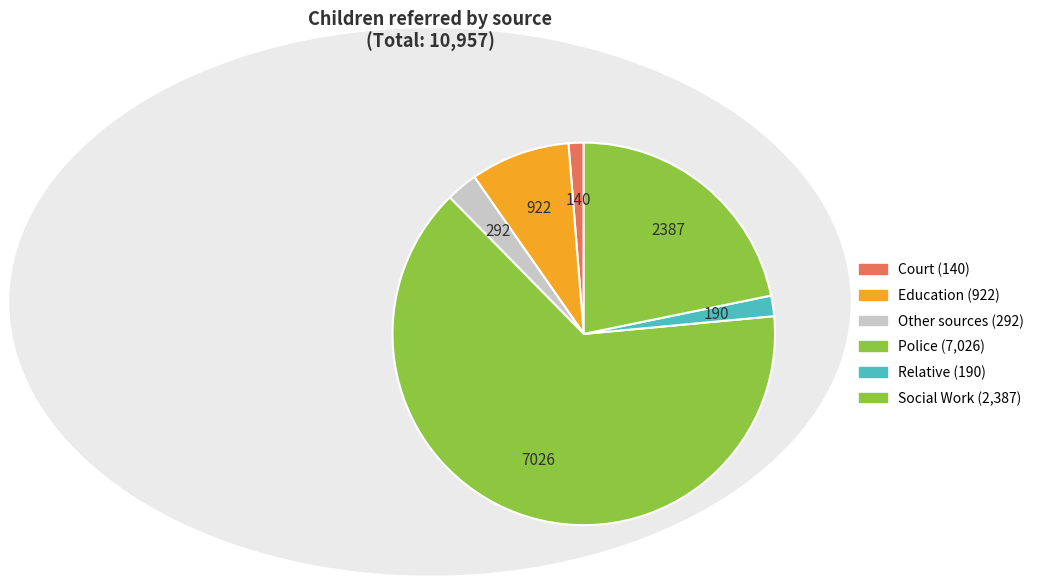

Does any single category account for the majority?

Yes